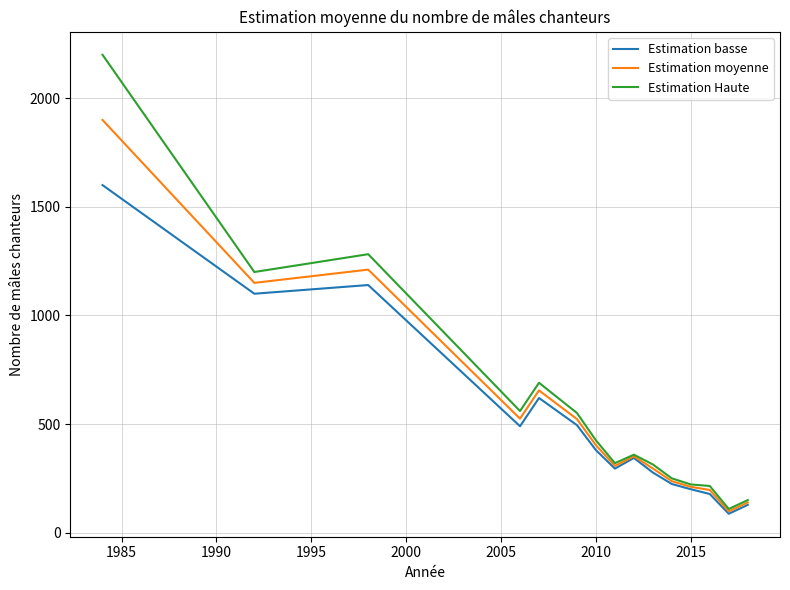

What is the lowest value of the Estimation Haute series?

109.0